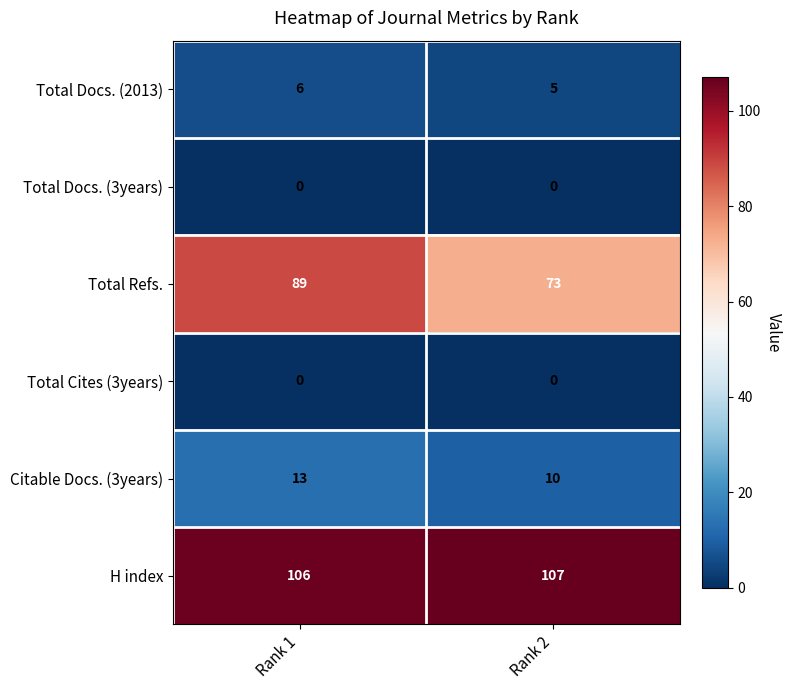

The value of Citable Docs. (3years) at Rank 2 is 2. True or false?

False